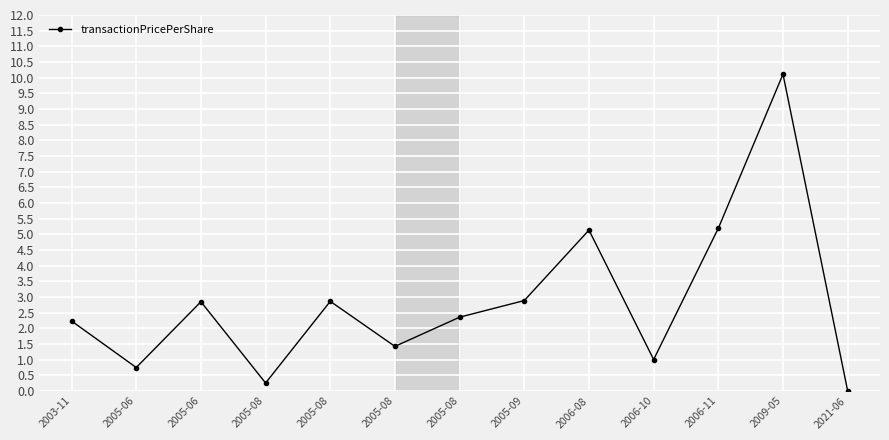

How many data points does each series have?

13